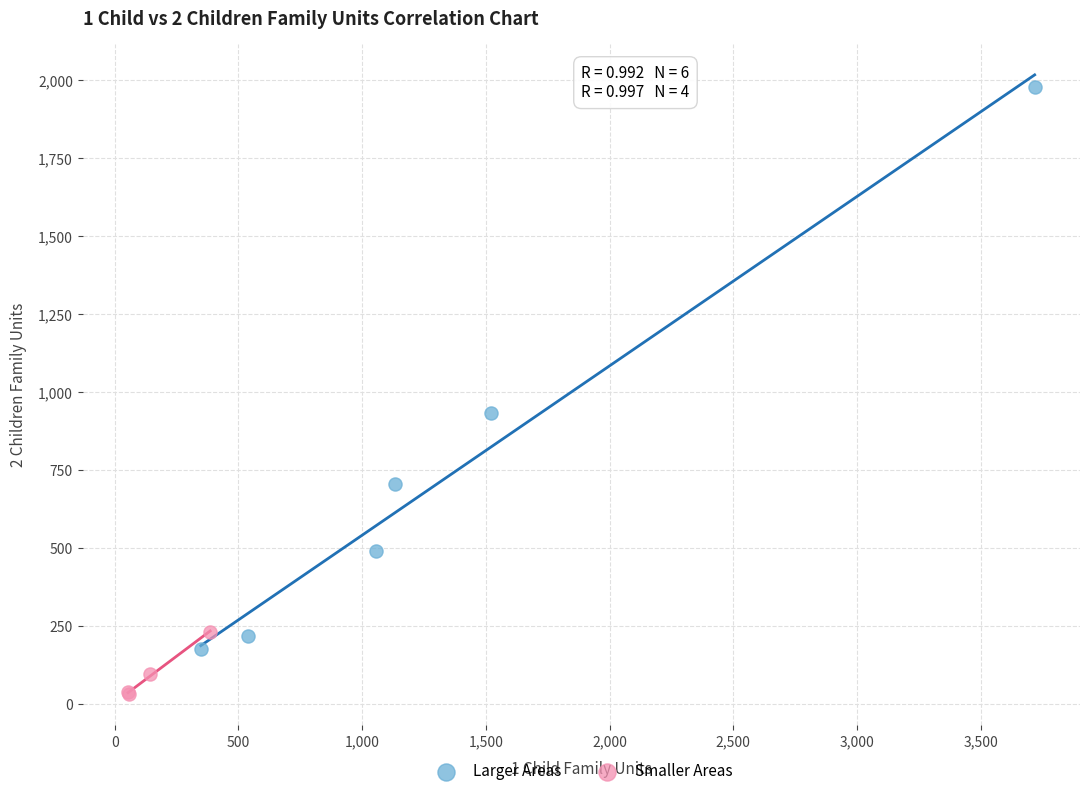

Which series contains the highest Y value?

Larger Areas